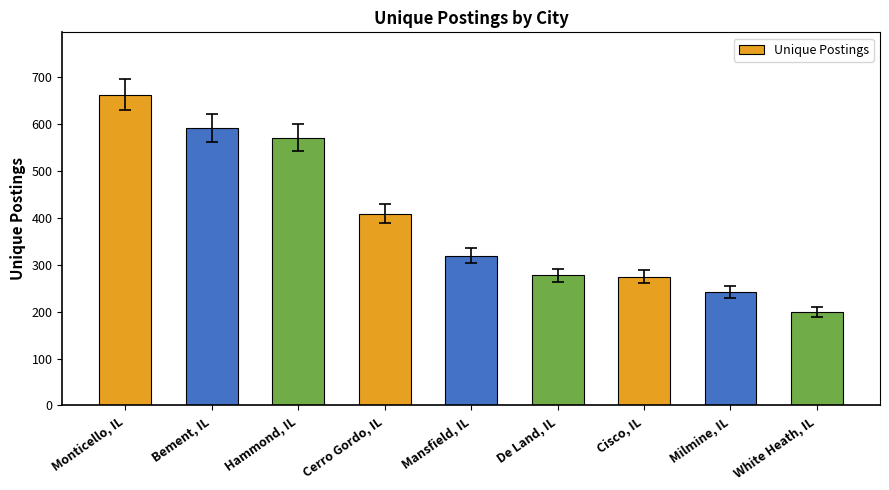

Rank the categories by value from highest to lowest.

Monticello, IL, Bement, IL, Hammond, IL, Cerro Gordo, IL, Mansfield, IL, De Land, IL, Cisco, IL, Milmine, IL, White Heath, IL